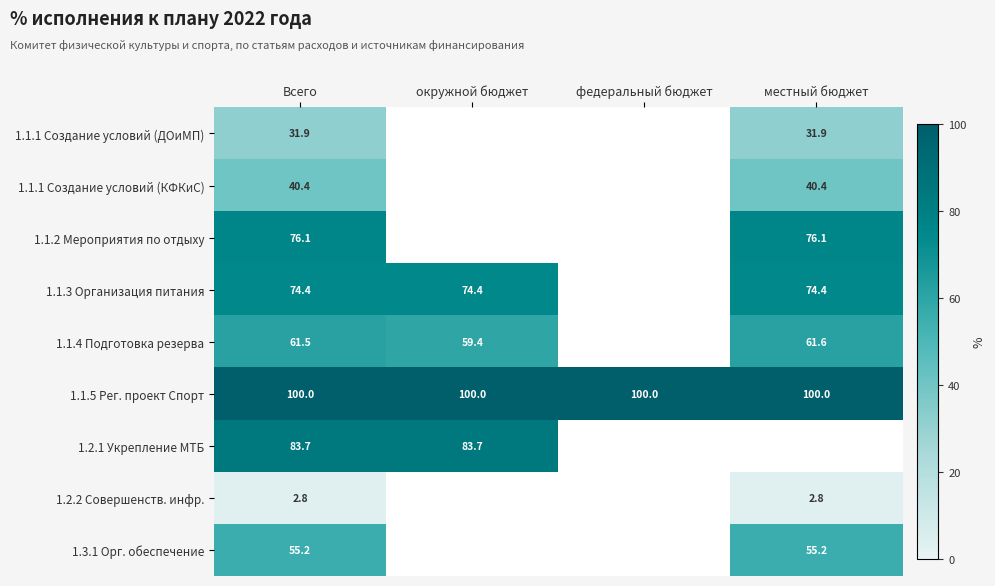

What is the highest value of the 1.1.5 Рег. проект Спорт series?

100.0